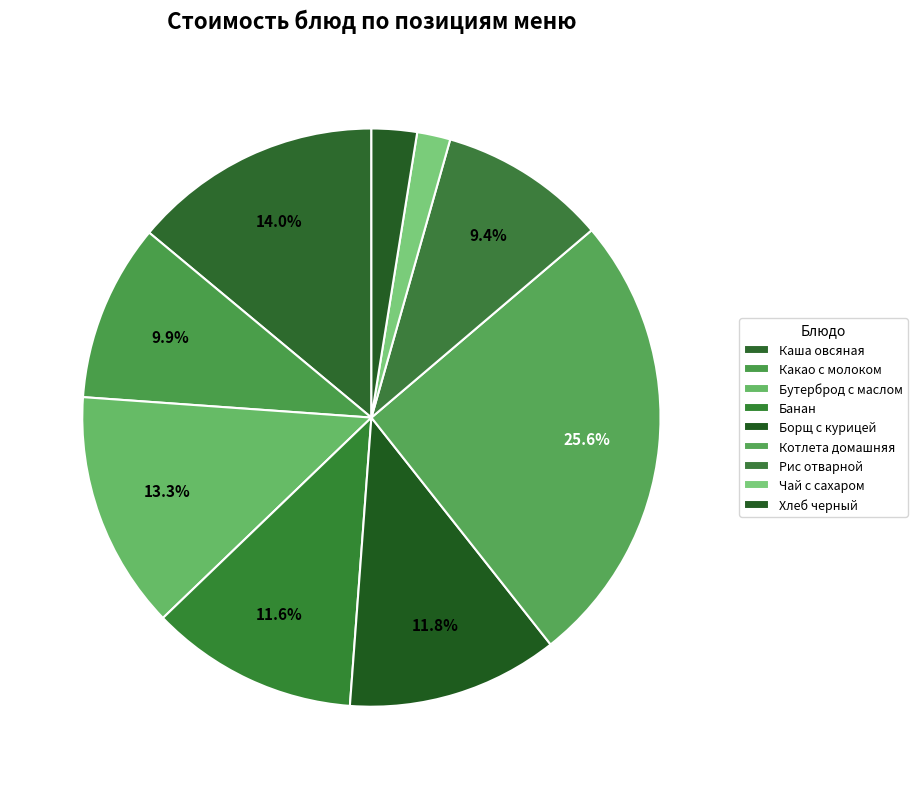

True or false: Борщ с курицей accounts for 12% of the total.

True